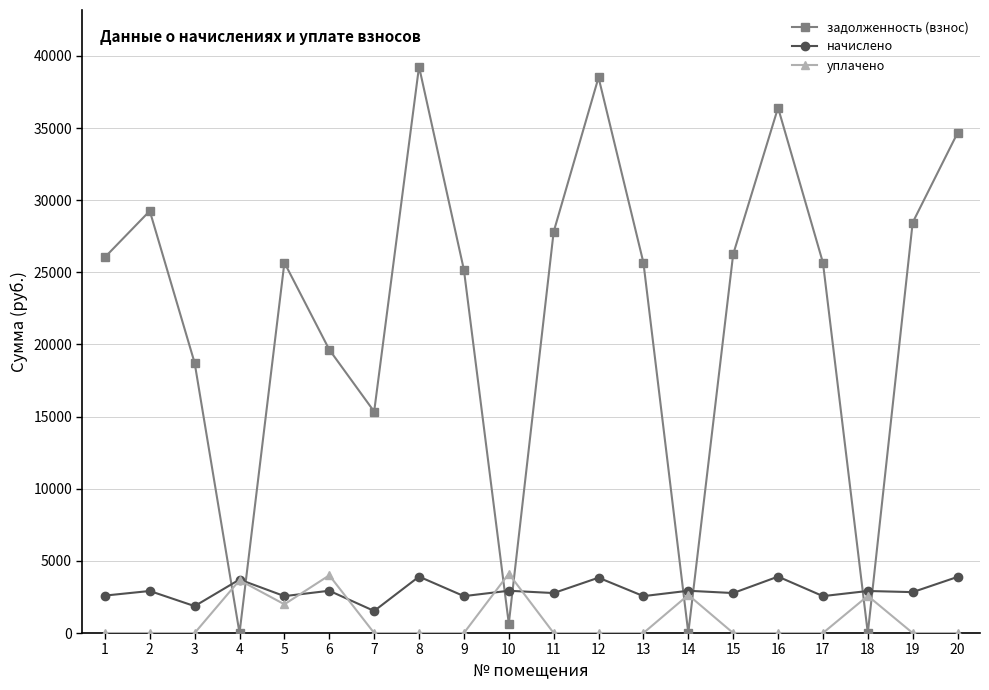

What is the difference between the maximum and second lowest values in the задолженность (взнос) series?

39257.3